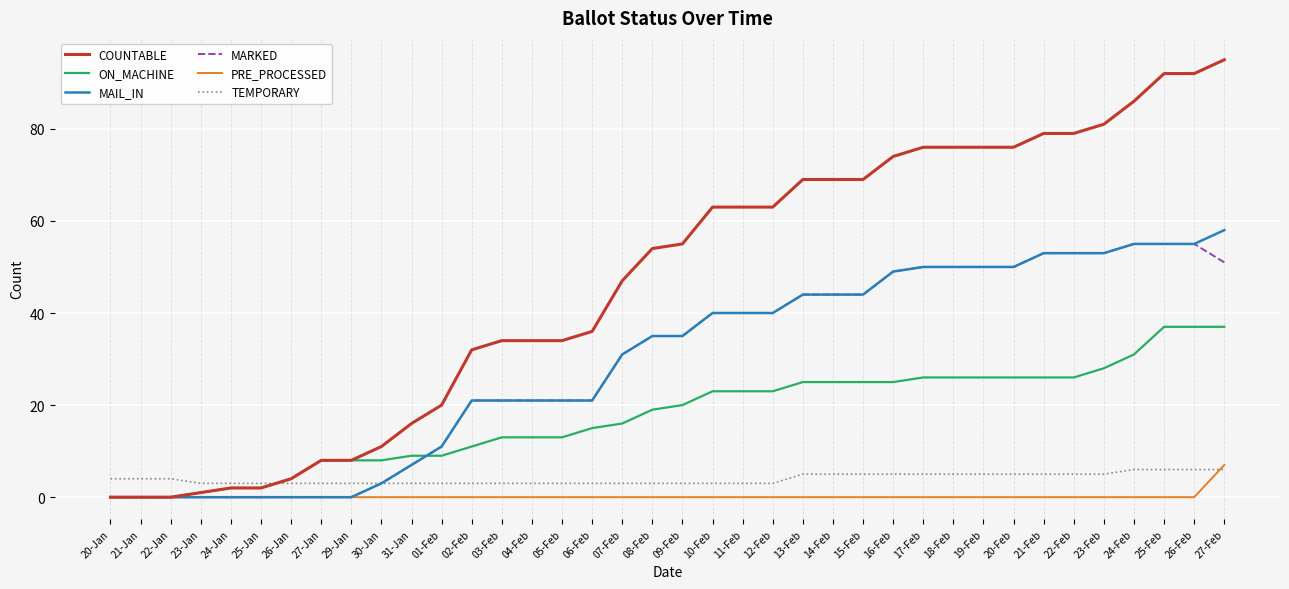

What is the maximum value shown in the chart?

95